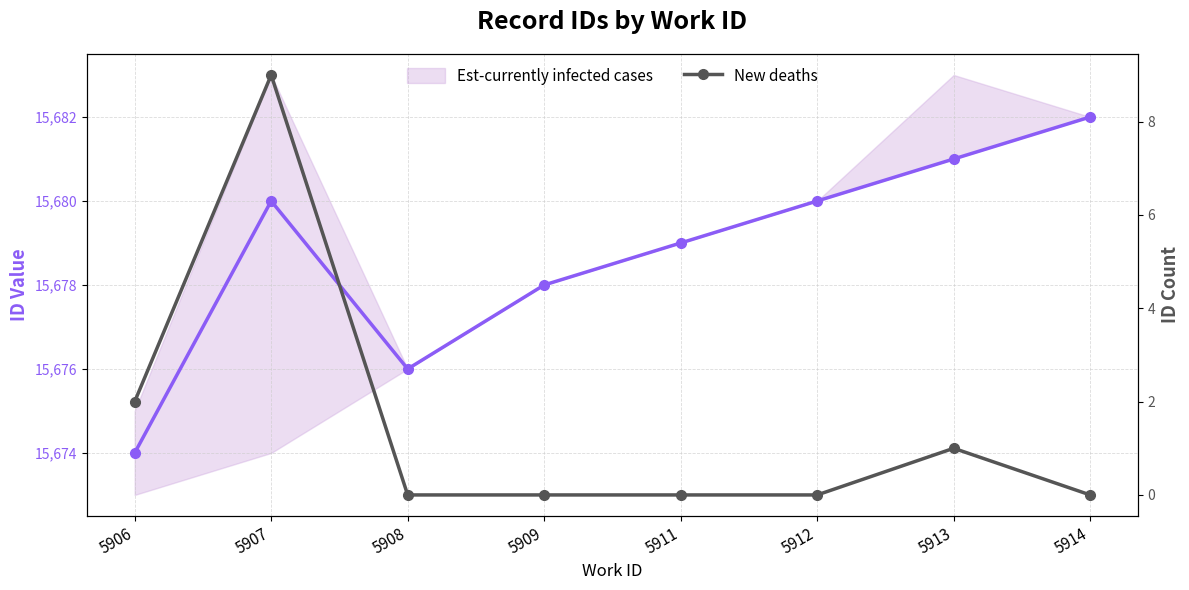

Which series changed the most between 5907 and 5914?

New deaths